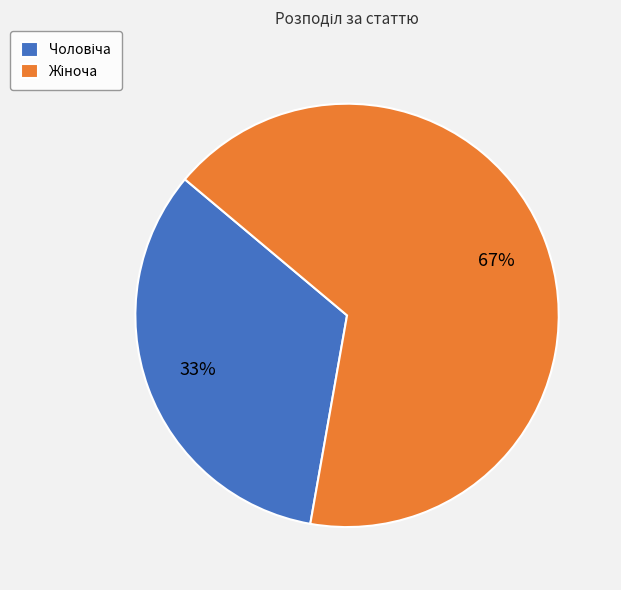

Is there a majority slice in this chart?

Yes